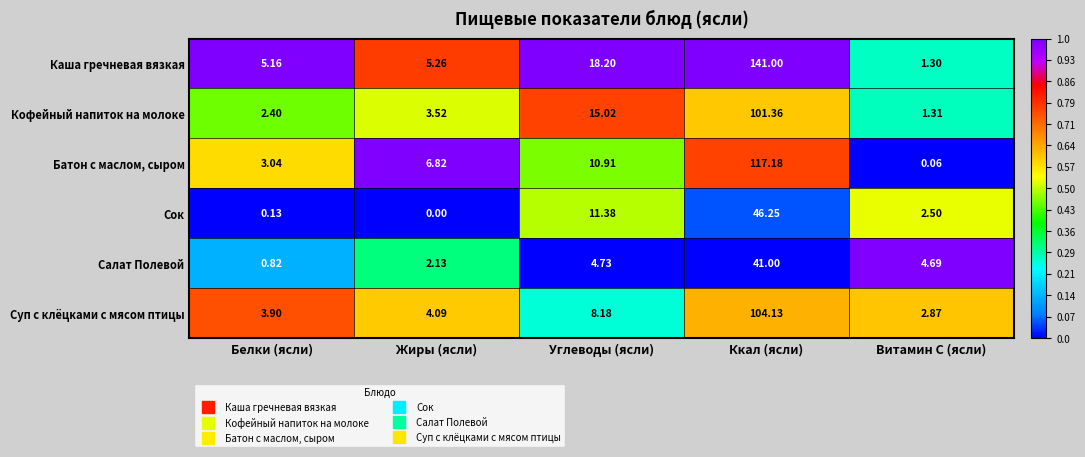

Which series has the largest total across all categories?

Каша гречневая вязкая